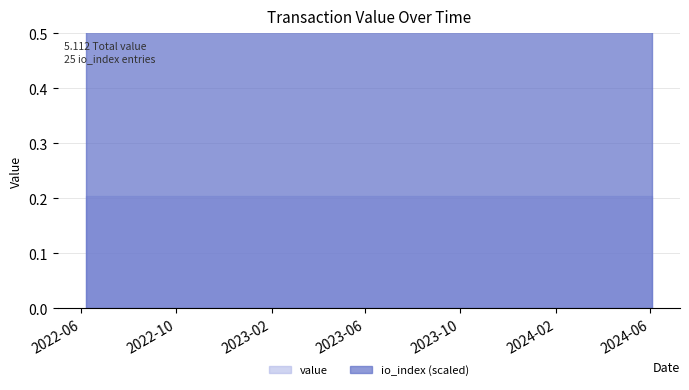

Reading left to right, transcribe all the data shown in this chart.

value: 0=0.2	1=0.2	2=0.2	3=0.2	4=0.2	5=0.2	6=0.2	7=0.2	8=0.2	9=0.2	10=0.2	11=0.2	12=0.2	13=0.2	14=0.2	15=0.2	16=0.2	17=0.2	18=0.2	19=0.2	20=0.2	21=0.2	22=0.2	23=0.2	24=0.2
io_index: 0=48.0	1=48.0	2=48.0	3=48.0	4=48.0	5=48.0	6=48.0	7=48.0	8=48.0	9=48.0	10=48.0	11=48.0	12=48.0	13=48.0	14=48.0	15=48.0	16=48.0	17=48.0	18=48.0	19=48.0	20=48.0	21=48.0	22=48.0	23=48.0	24=48.0